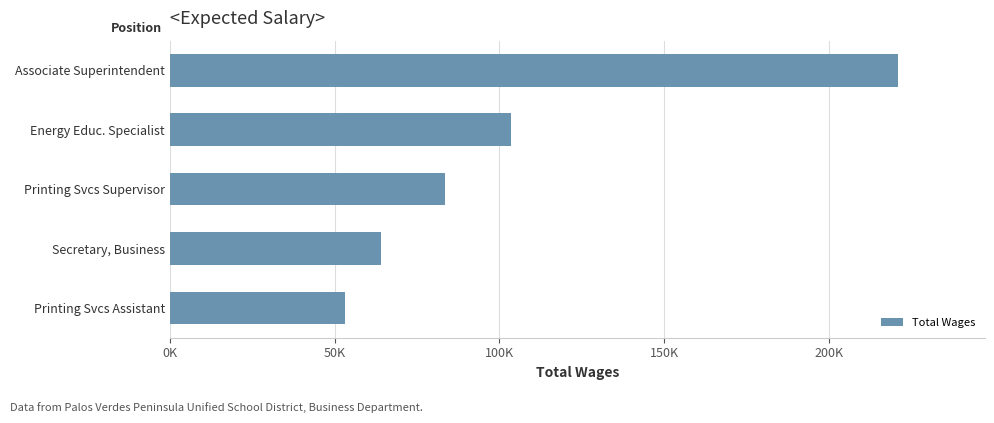

What is the greatest value displayed?

220842